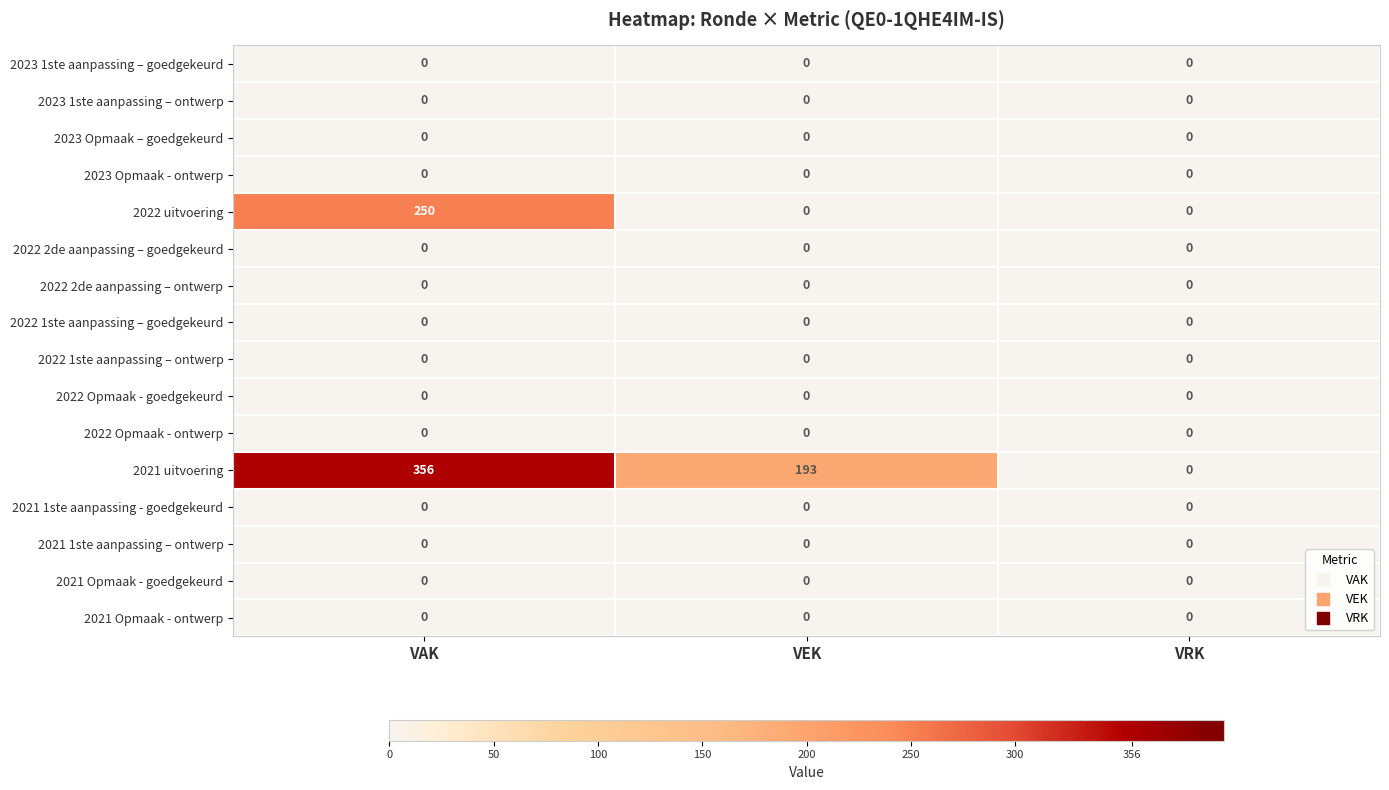

How many positive values does the 2022 uitvoering series have?

1